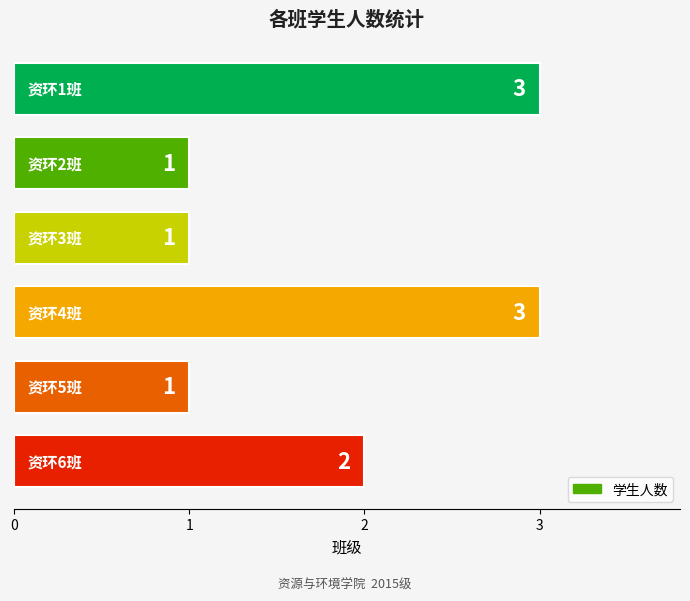

What is the value of the 1st bar from the top?

3